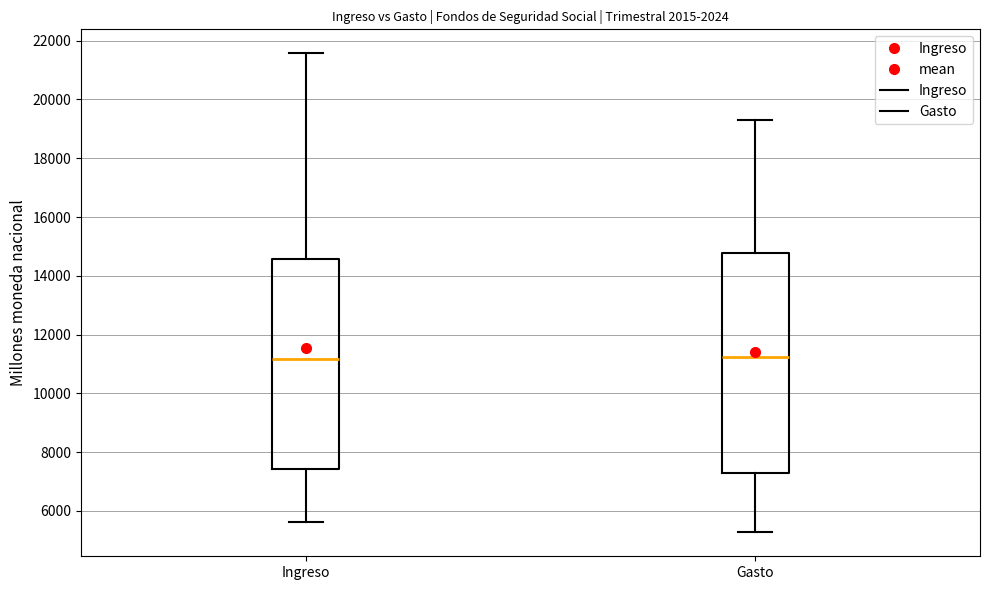

Where does the median line of the box for Gasto sit on the y-axis? The values are not printed on the chart, so give them approximately, as read against the axis.

11200